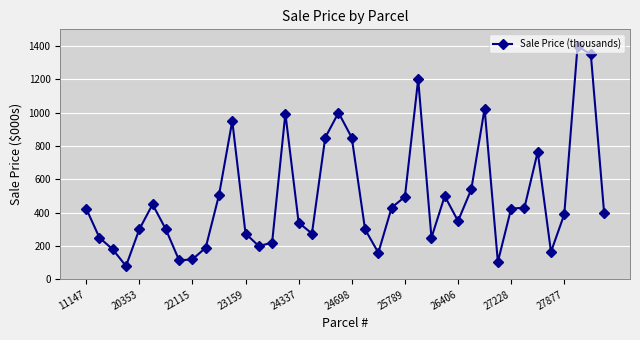

What is the smallest value displayed?

80.0